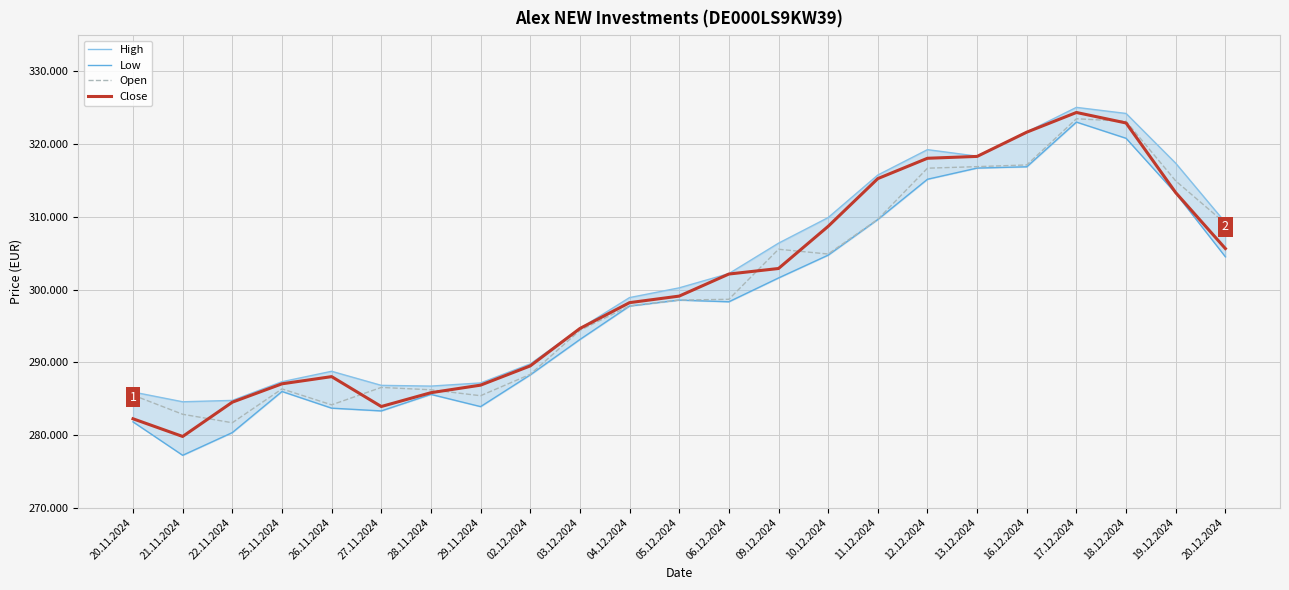

Read the Low value at 17.12.2024, to the nearest 50.

323050